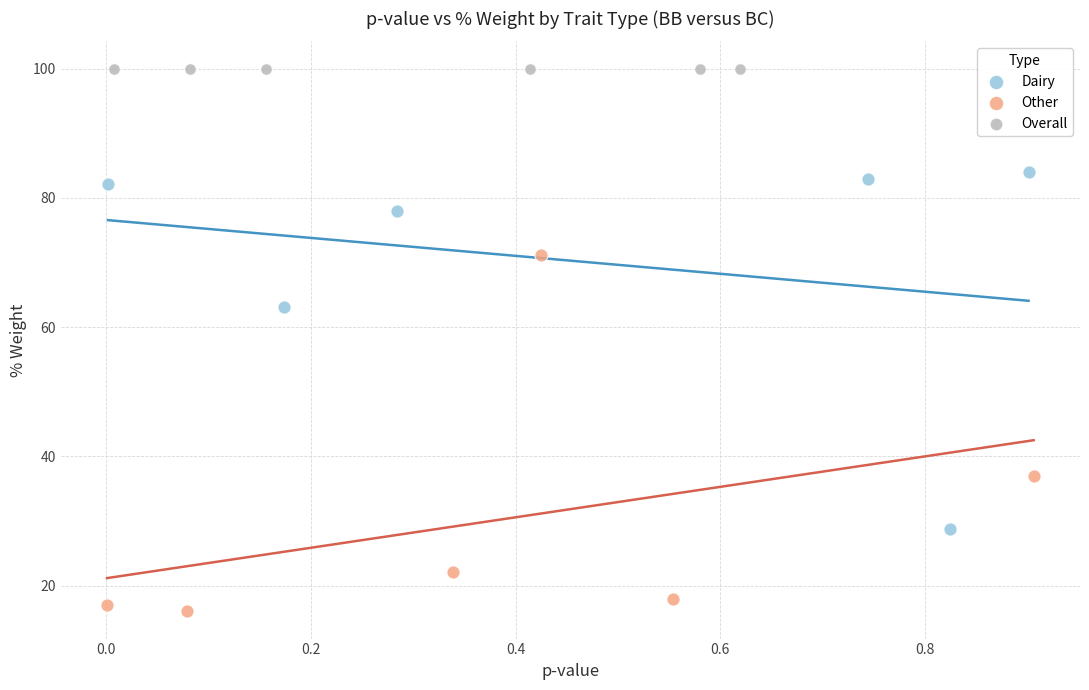

Which series reaches the maximum Y coordinate?

Overall